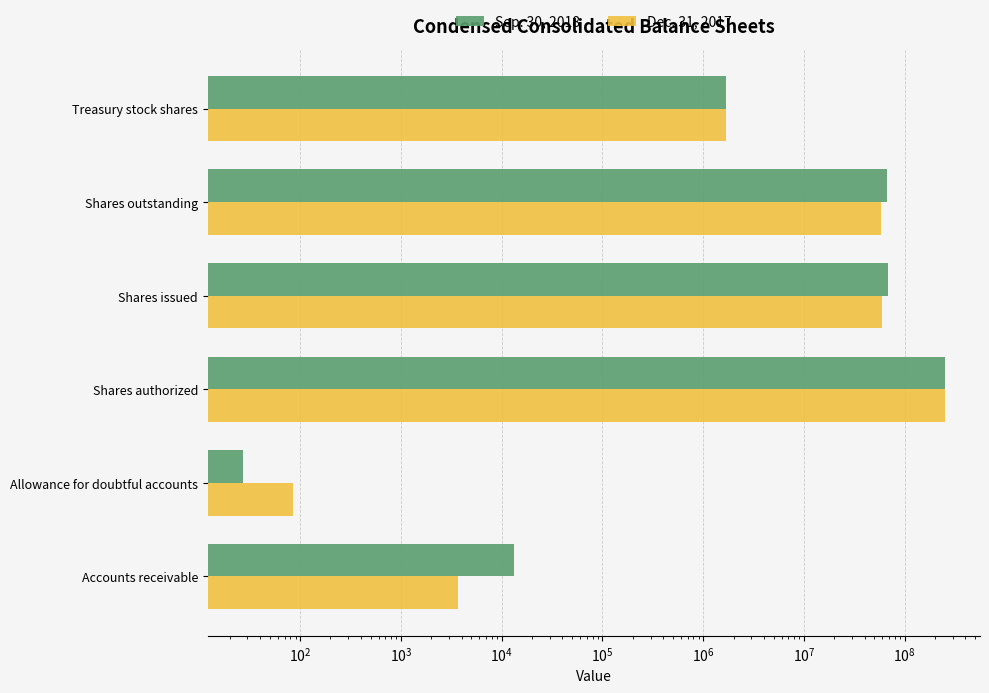

What is the value of the Dec. 31, 2017 bar at the 3rd from the left?

250000000